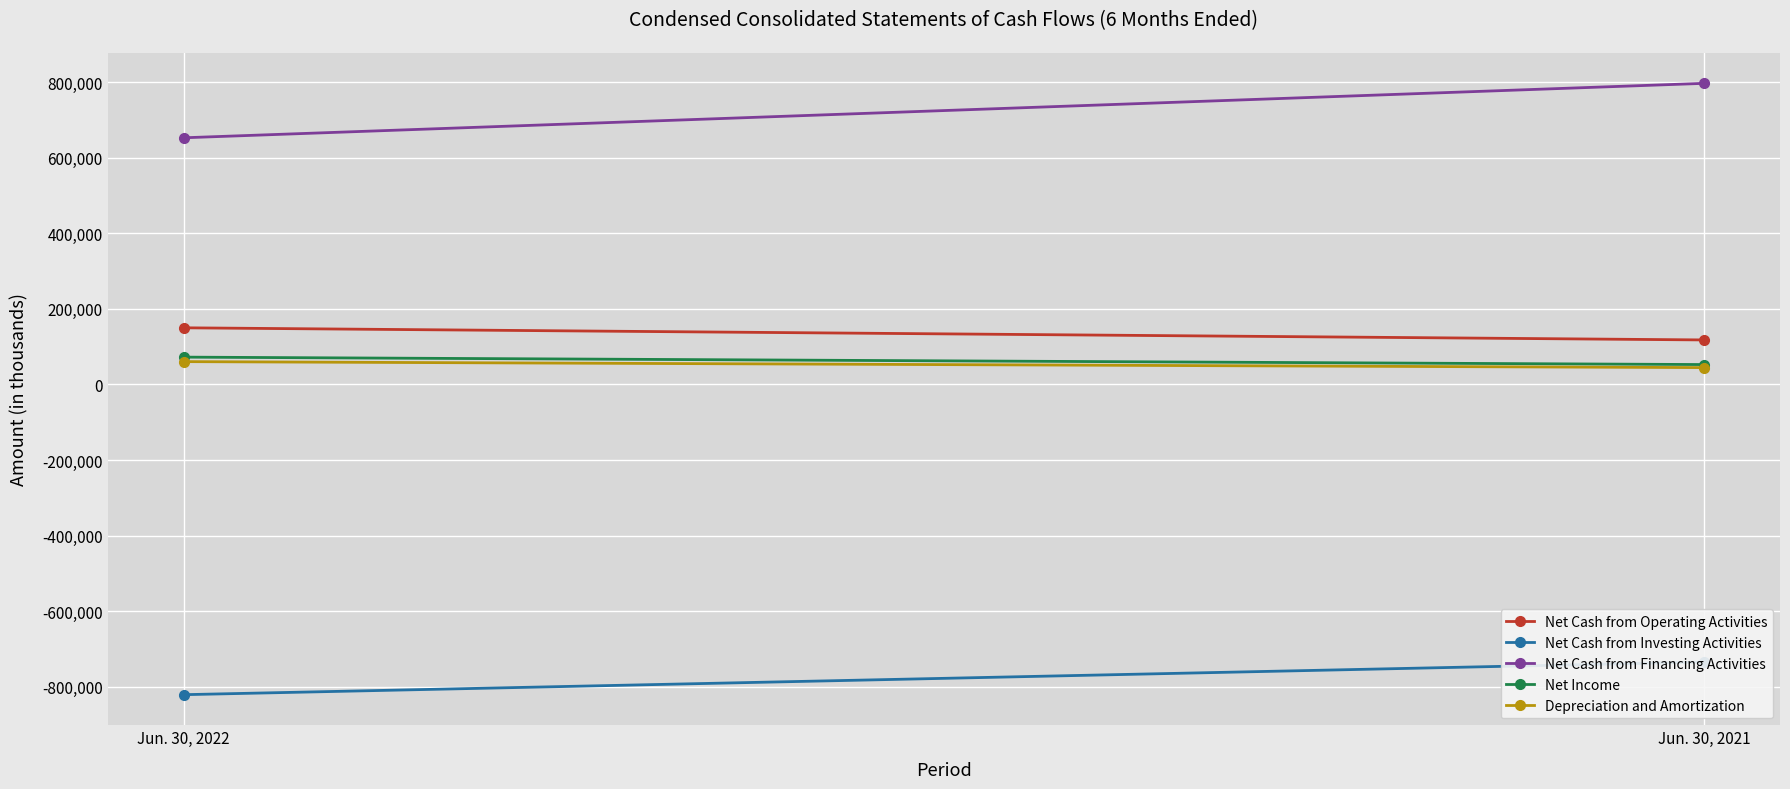

At which category is the sum across all series the highest?

Jun. 30, 2021